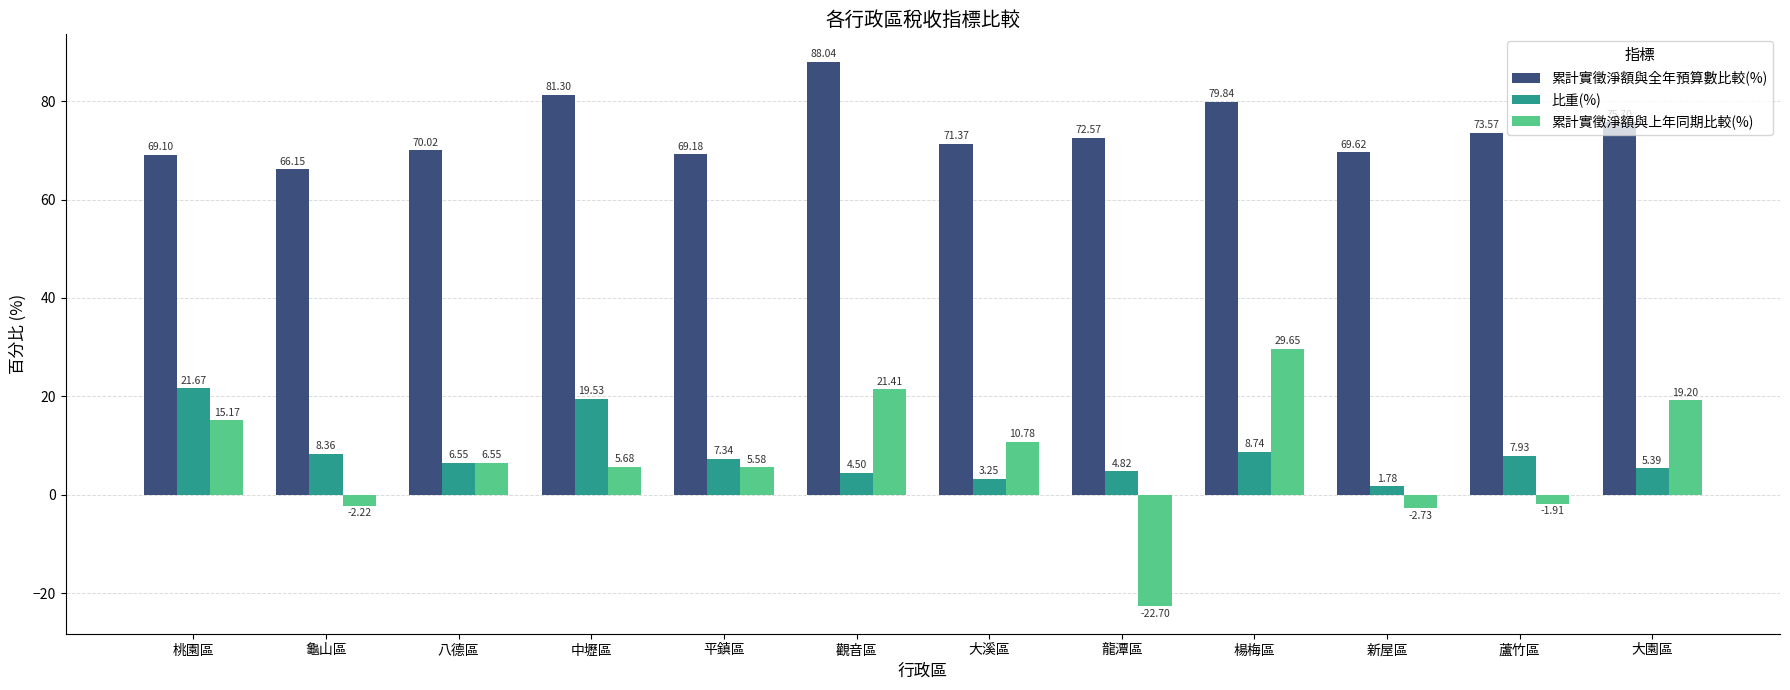

Which series has the largest total across all categories?

累計實徵淨額與全年預算數比較(%)